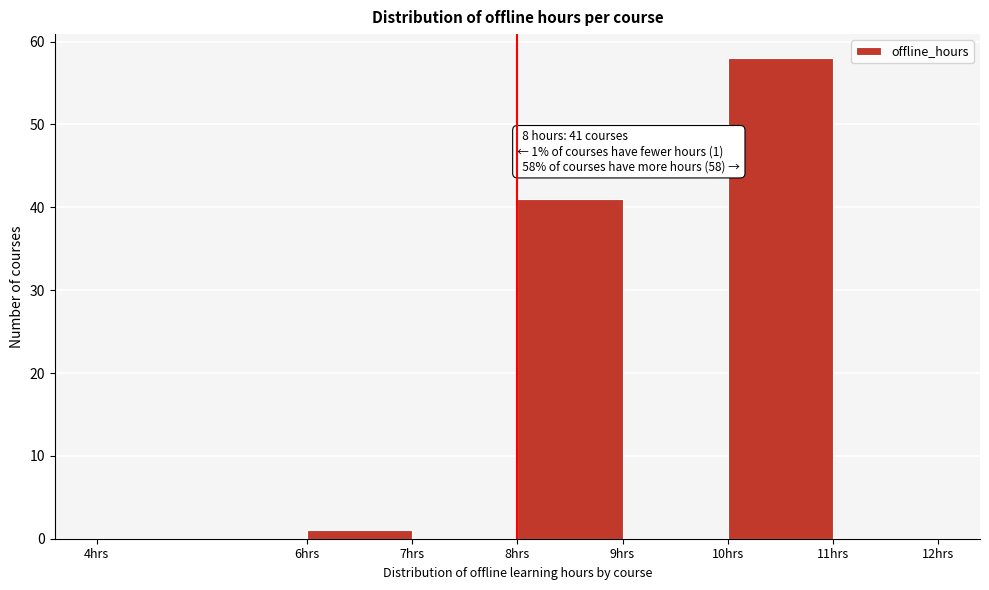

Which range on the x-axis has the tallest bar?

10 to 11